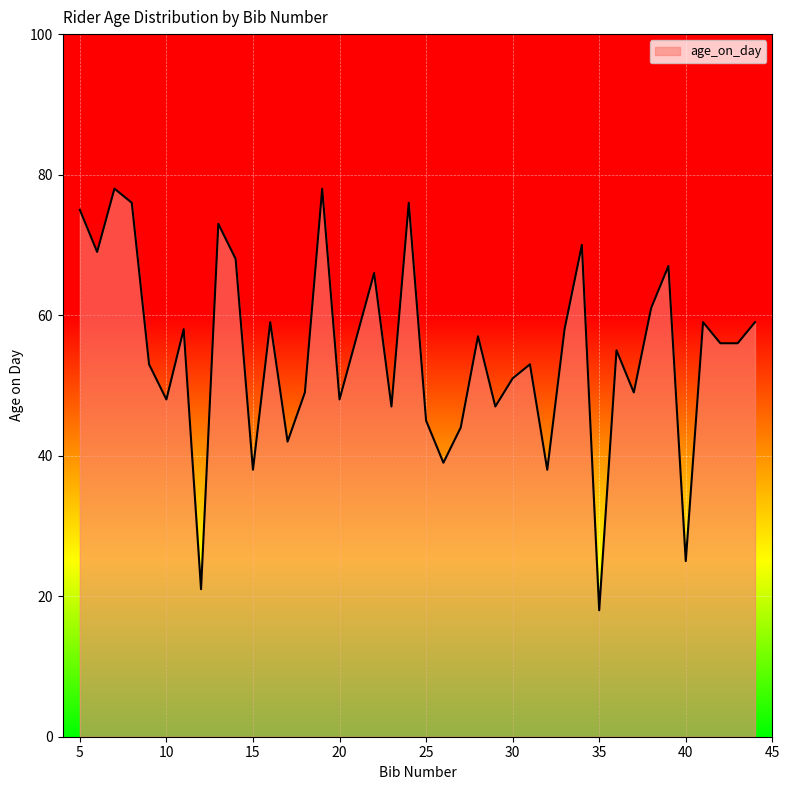

What is the difference between the maximum and minimum values?

60